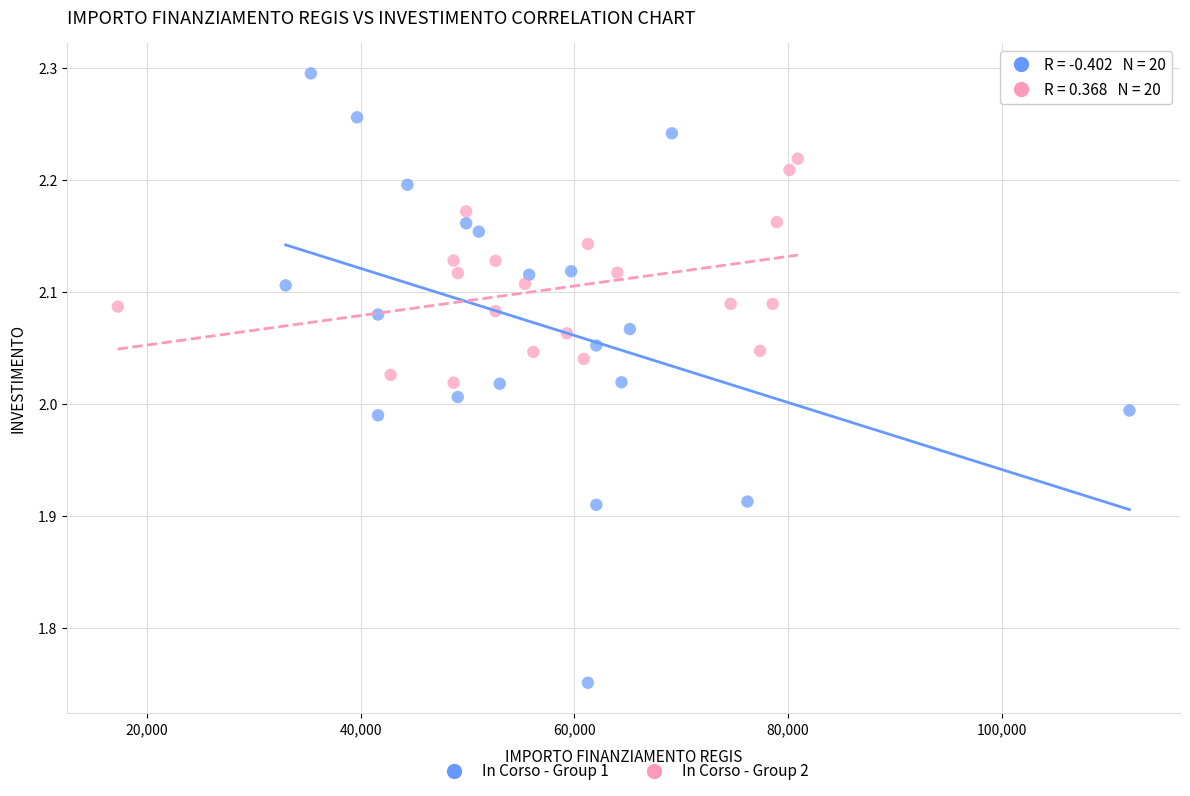

Which series contains the lowest Y value?

In Corso - Group 1